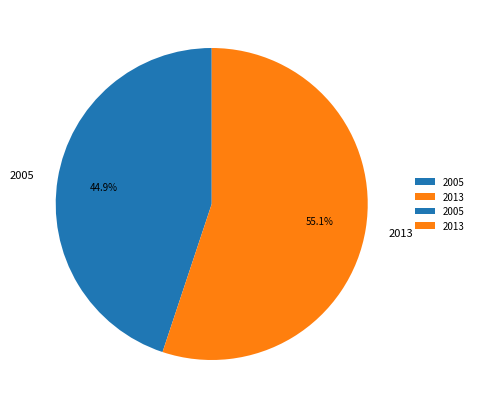

Which category accounts for the majority?

2013